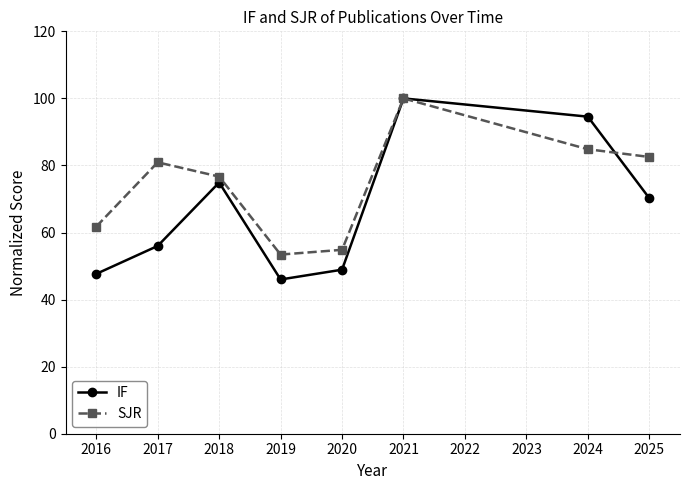

What is the average value of the IF series?

67.3